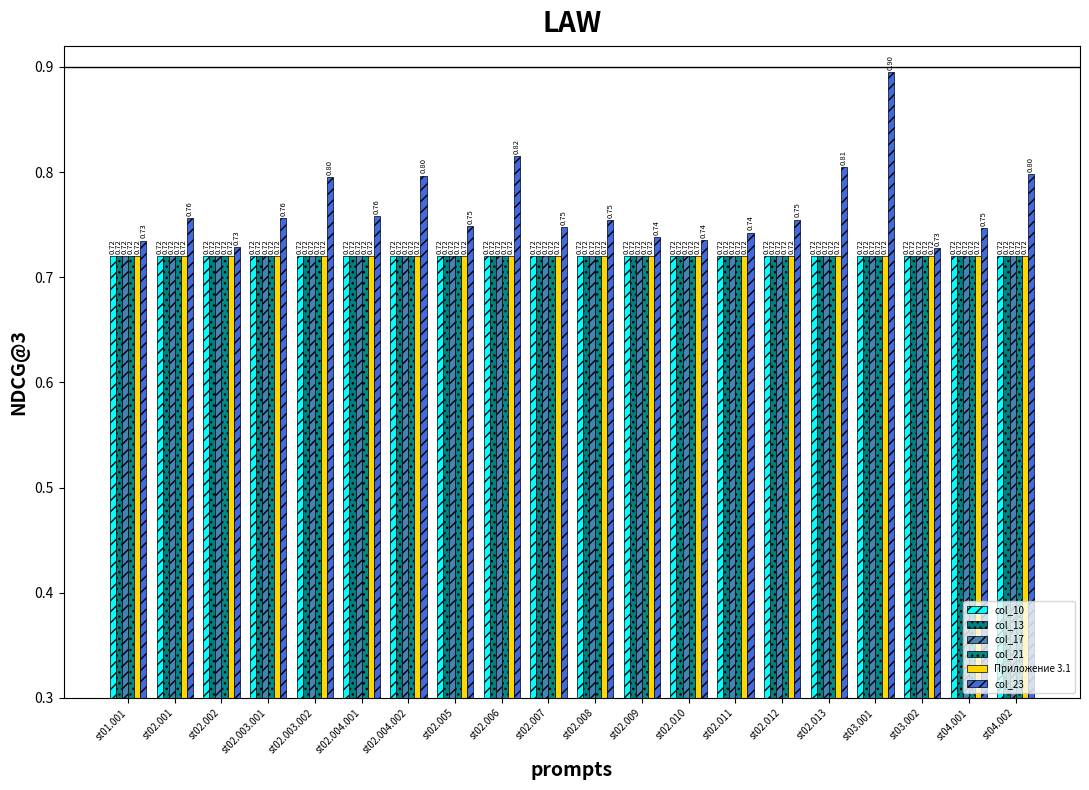

How many data points does each series have?

20